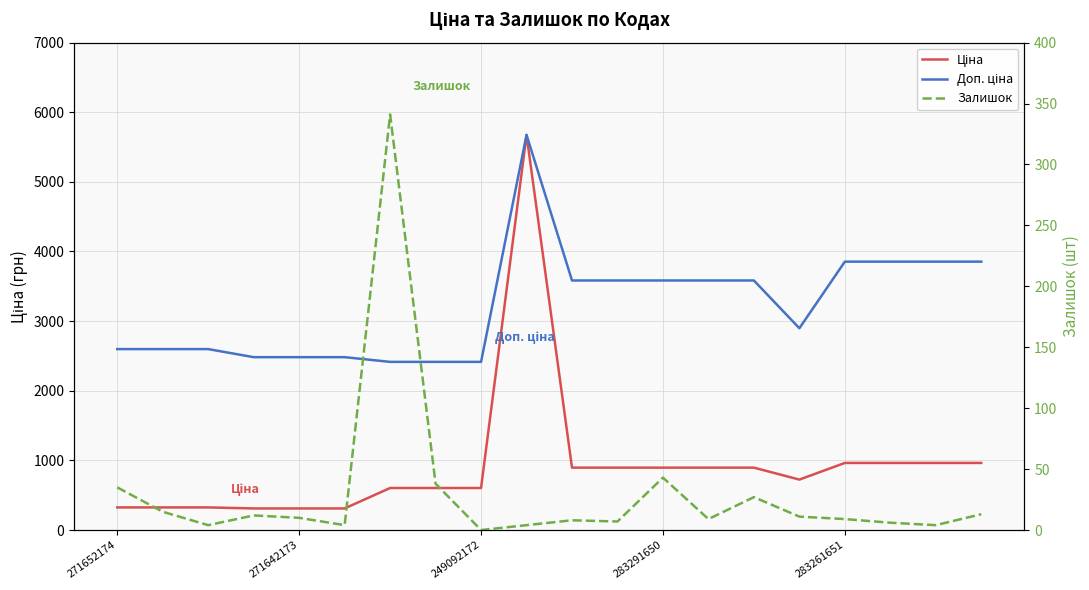

Which series changed the most between 271642173 and 14?

Доп. ціна